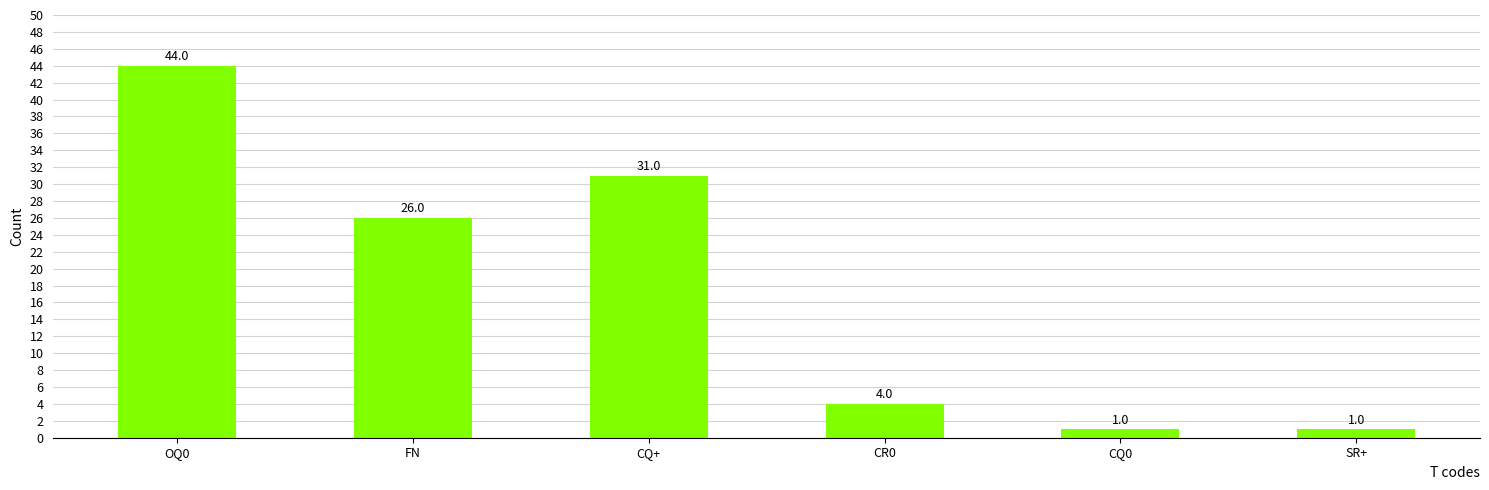

Reading left to right, list all the values displayed in this chart.

OQ0=44	FN=26	CQ+=31	CR0=4	CQ0=1	SR+=1